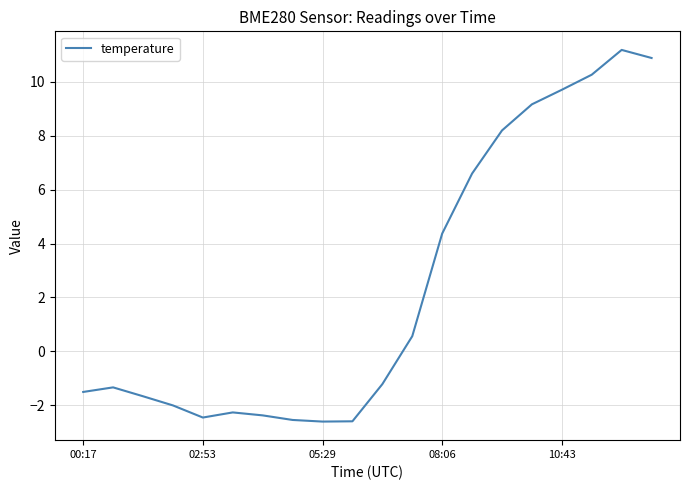

What is the maximum value shown in the chart?

11.2